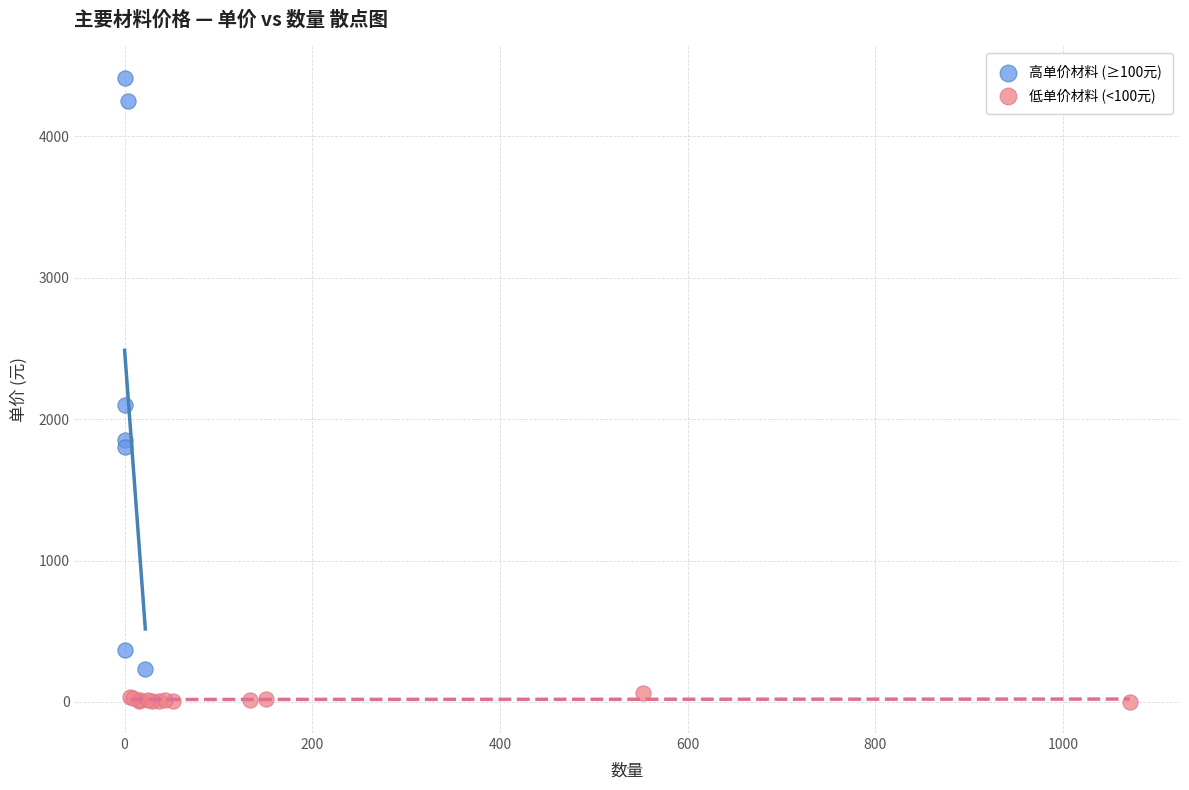

Which series reaches the maximum Y coordinate?

高单价材料 (≥100元)